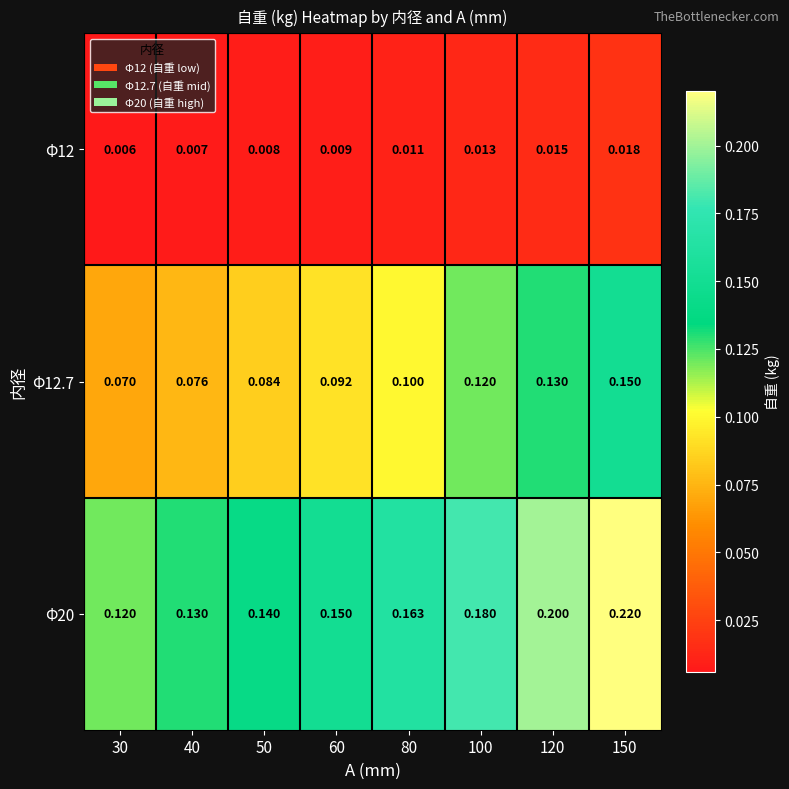

Is the value of Φ12 at 100 greater than the value of Φ20 at 150?

No